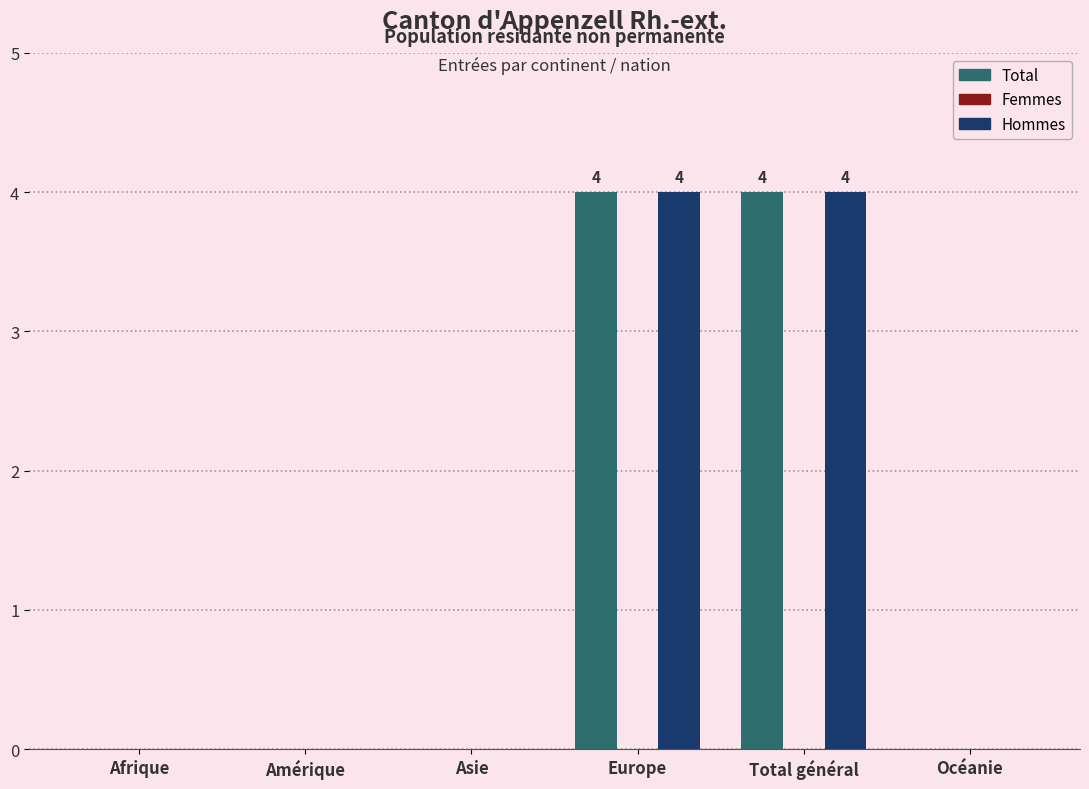

Is it true that Hommes equals 6 at Total général?

False